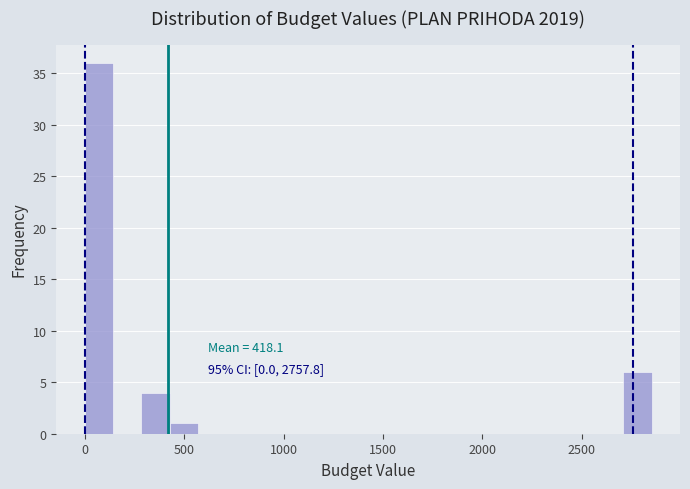

Around what value on the x-axis is the tallest bar? Give the approximate position of its centre, as read against the axis.

50